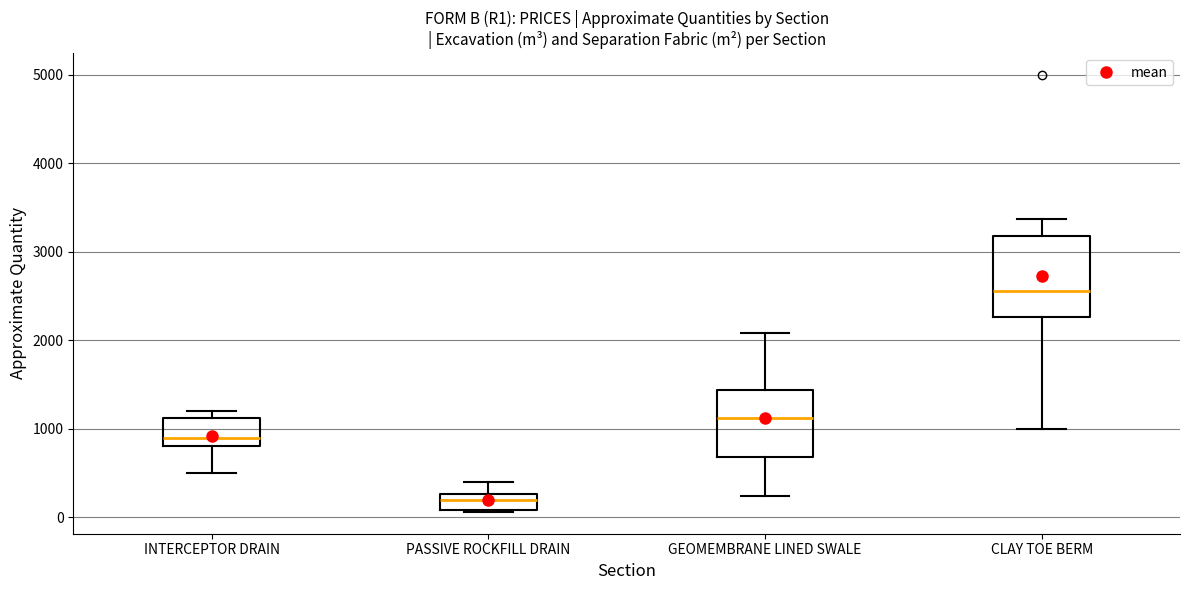

Reading left to right, read every box against the y-axis: the position of its median line, the range the box covers, and the ends of its whiskers. The values are not printed on the chart, so give them approximately, as read against the axis.

INTERCEPTOR DRAIN: median 900, box 800 to 1100, whiskers 500 to 1200
PASSIVE ROCKFILL DRAIN: median 200, box 100 to 300, whiskers 100 to 400
GEOMEMBRANE LINED SWALE: median 1100, box 700 to 1400, whiskers 200 to 2100
CLAY TOE BERM: median 2600, box 2300 to 3200, whiskers 1000 to 3400